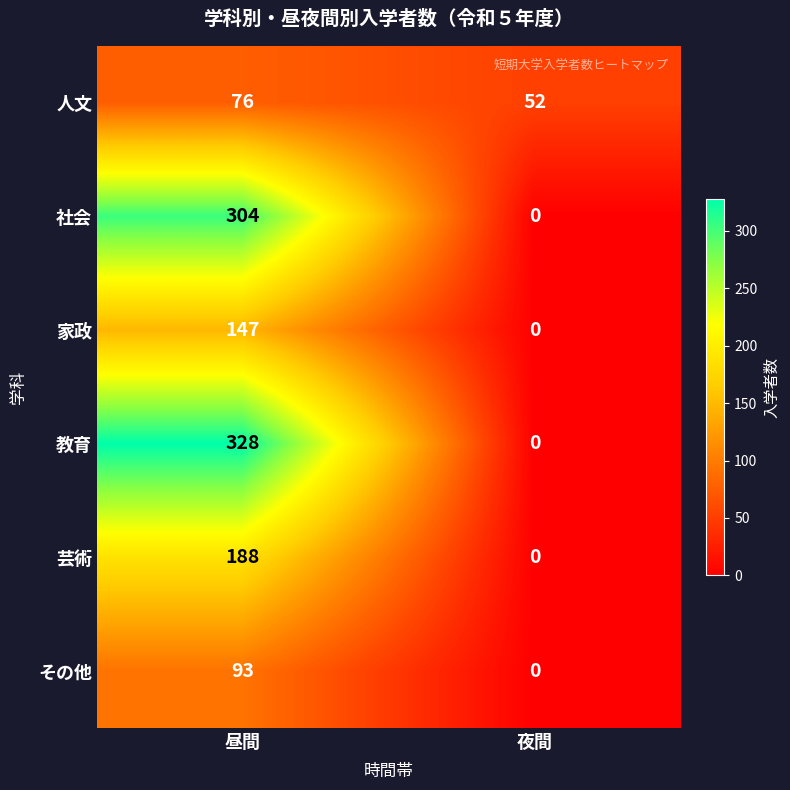

Count the number of categories in the chart.

2